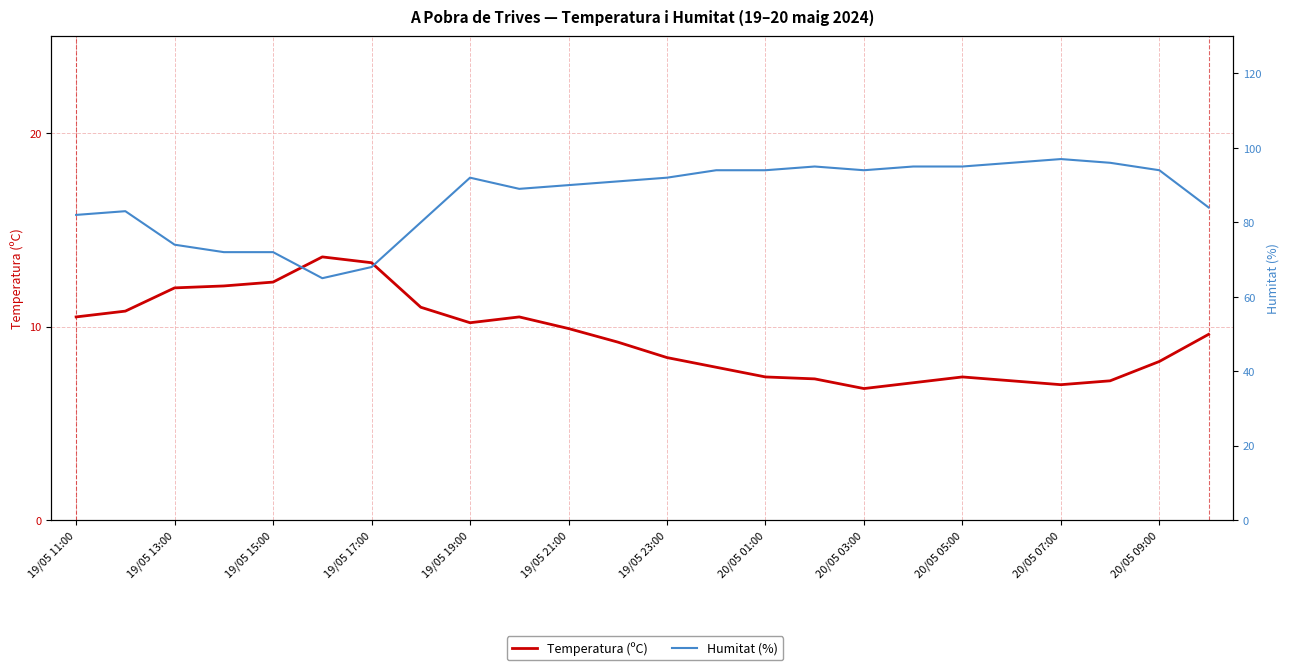

True or false: Temperatura (ºC) and Humitat (%) intersect in this chart.

False